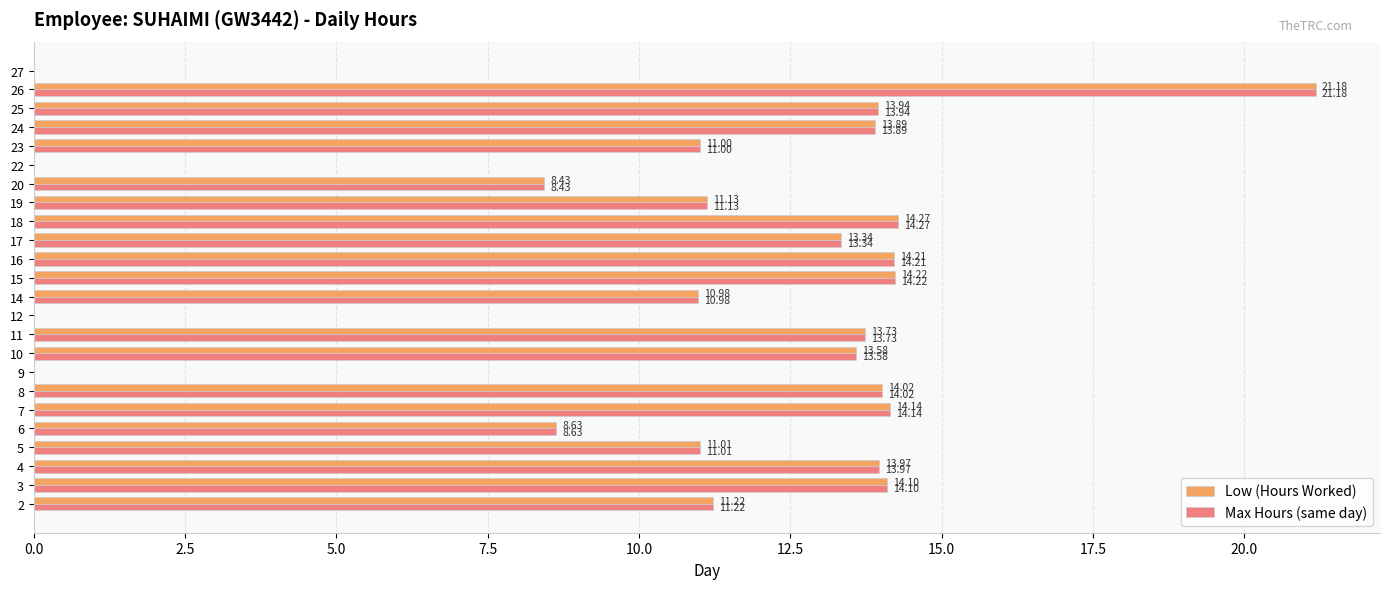

At which category is the sum across all series the highest?

26